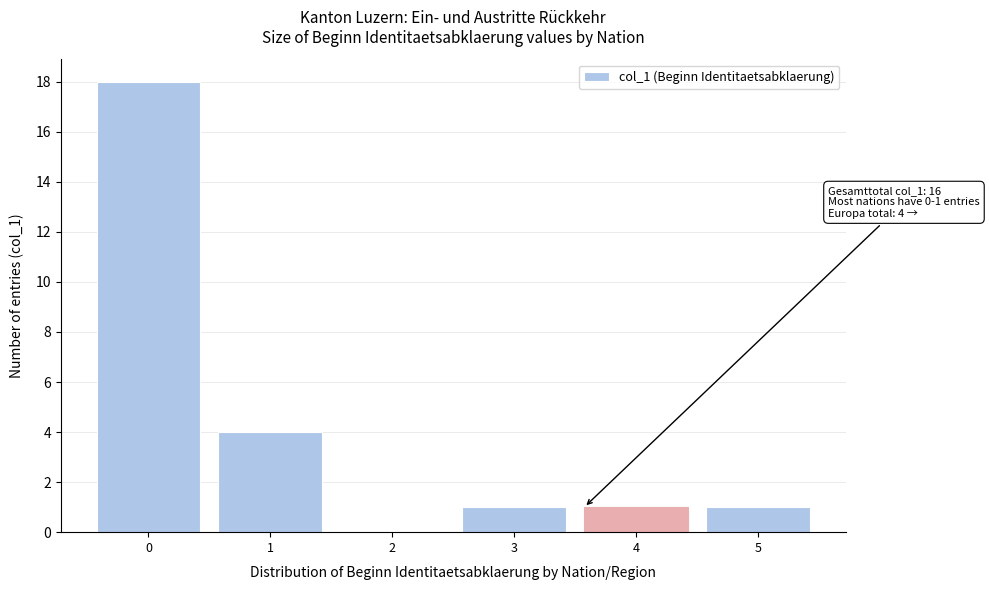

Reading left to right, what are all the values shown in this chart?

0=18	1=4	2=0	3=1	4=1	5=1